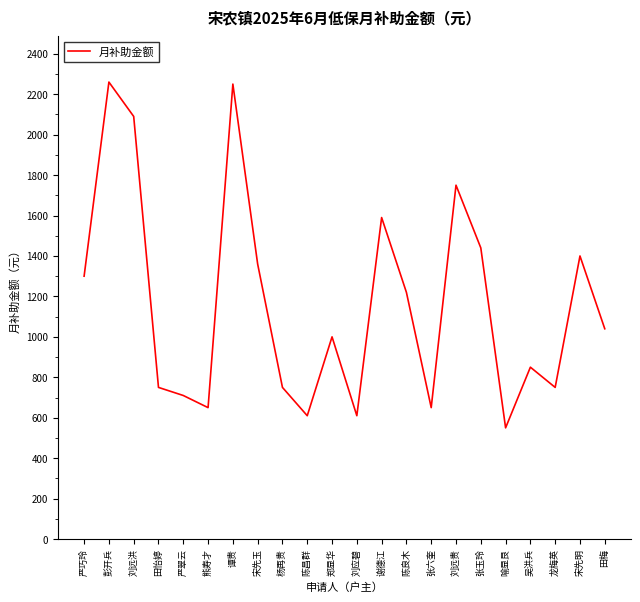

The chart shows a value of 1020 at 谭贵. True or false?

False